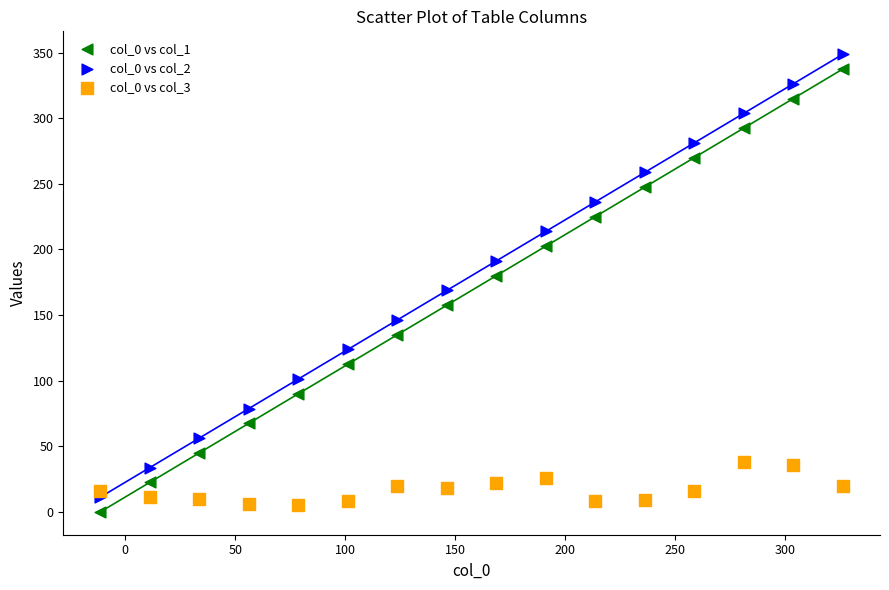

What is the X range (max minus min) for the scatter plot?

337.5